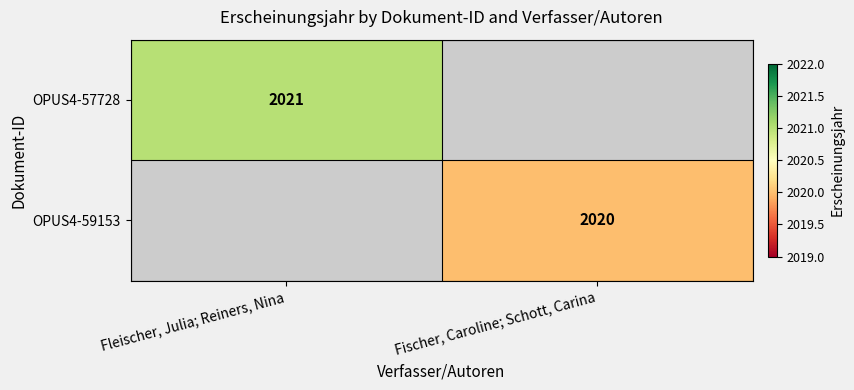

How many data points does each series have?

2